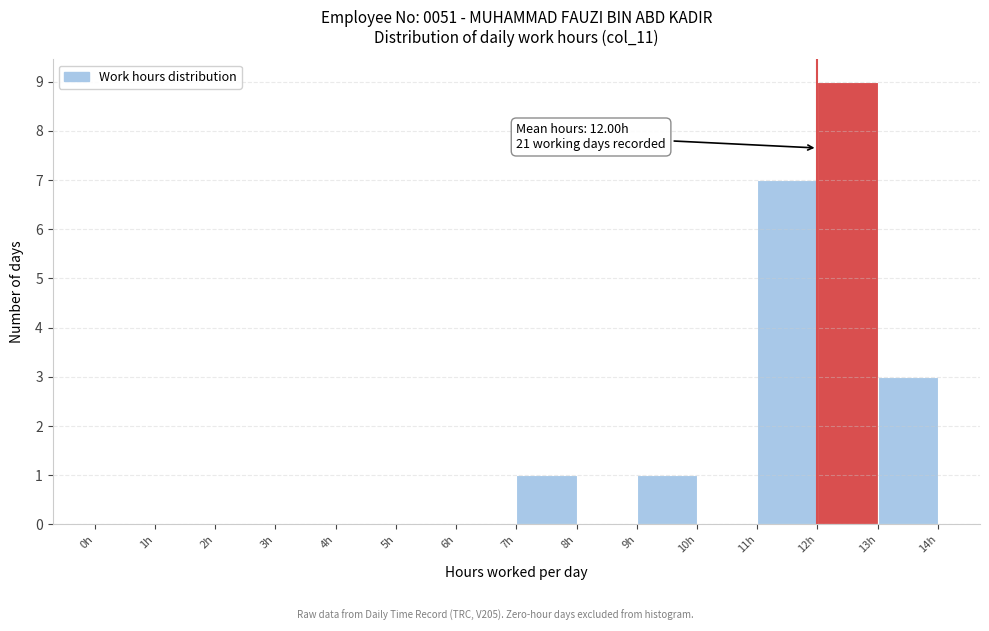

Which range on the x-axis has the tallest bar?

12 to 13